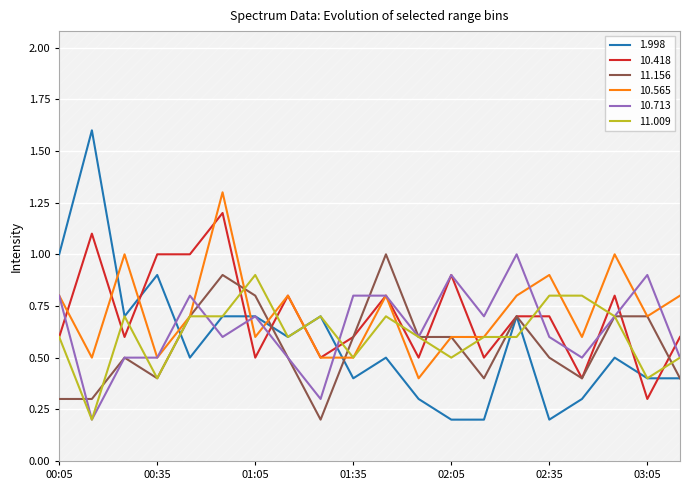

Where is the first local minimum for  10.418?

00:25